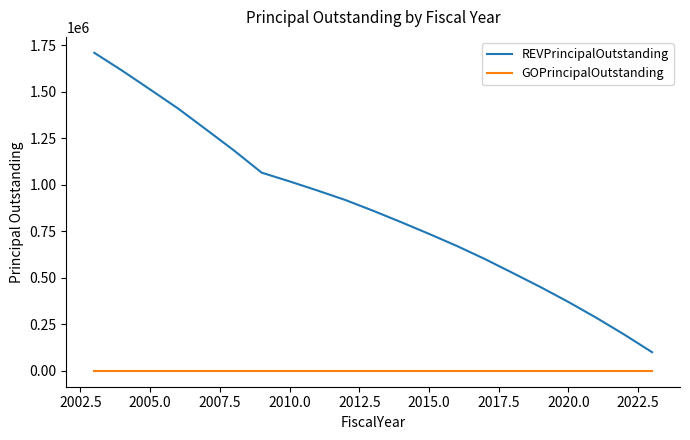

Which series has the largest range (max minus min)?

REVPrincipalOutstanding